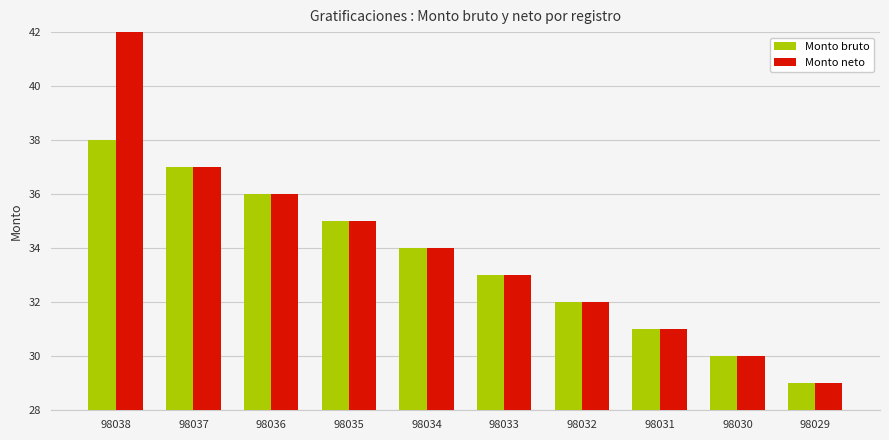

What is the total value across all series at 98030?

60